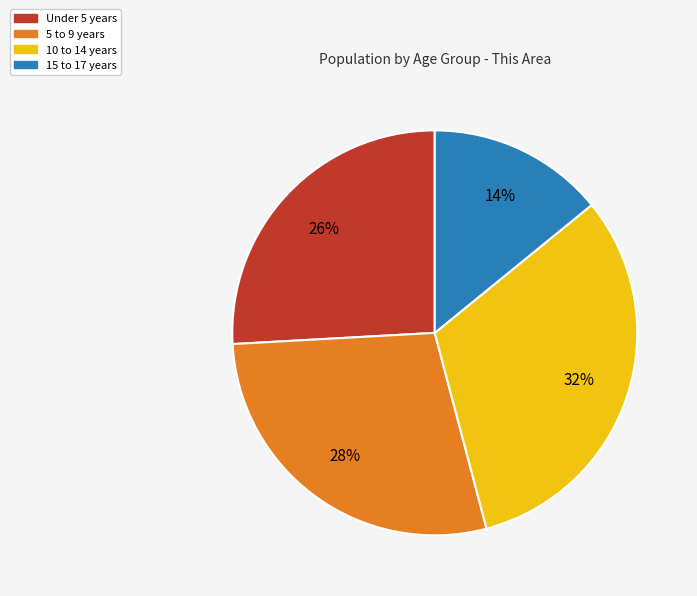

What percentage is the Under 5 years slice, to the nearest percent?

26%